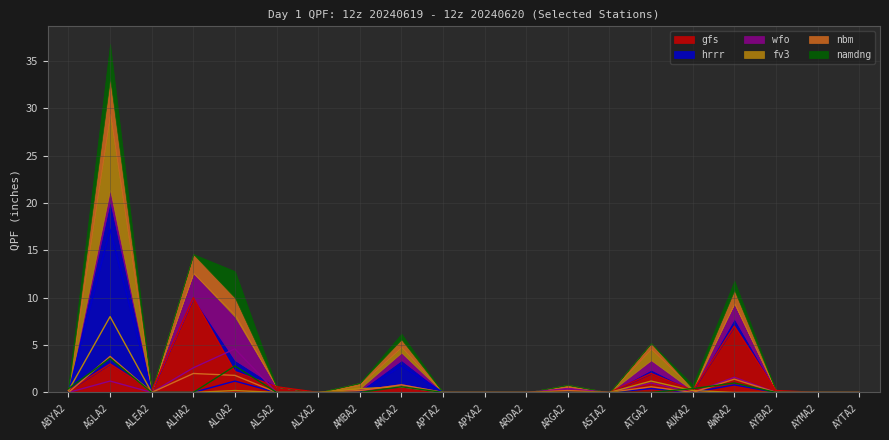

What are all the series names shown in the legend?

gfs, hrrr, wfo, fv3, nbm, namdng